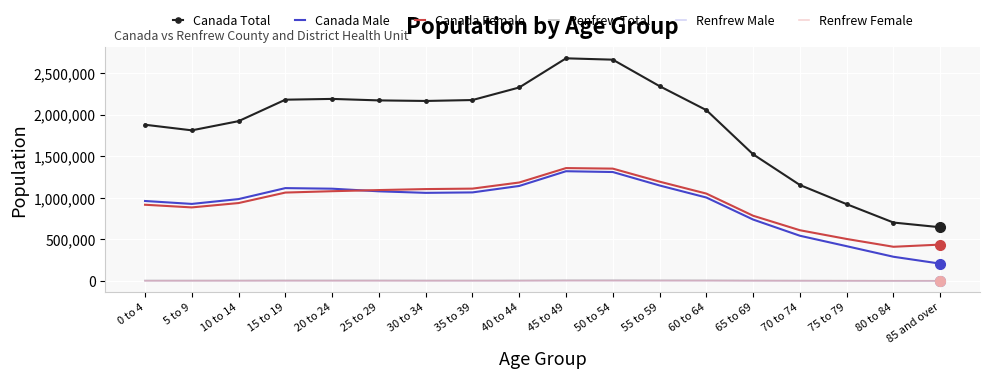

What is the difference between the Canada Male values at 45 to 49 and 40 to 44?

176995